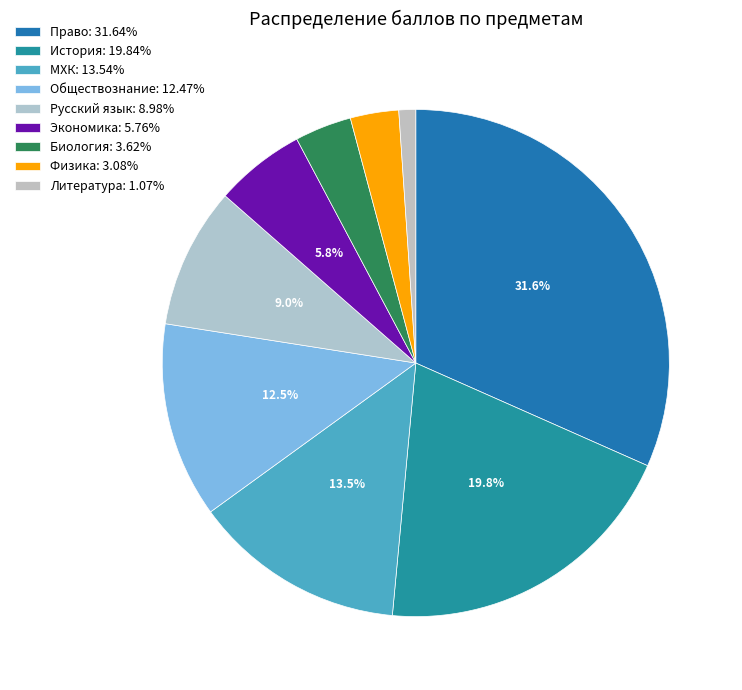

To the nearest percent, what portion does МХК represent?

14%